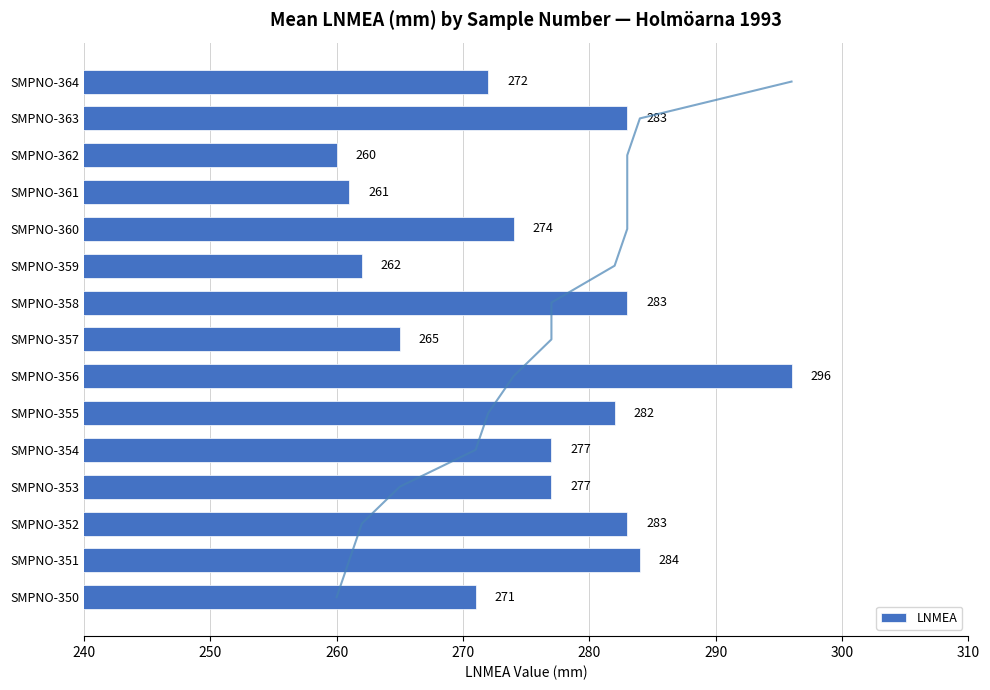

The value of LNMEA at SMPNO-357 is 409. True or false?

False